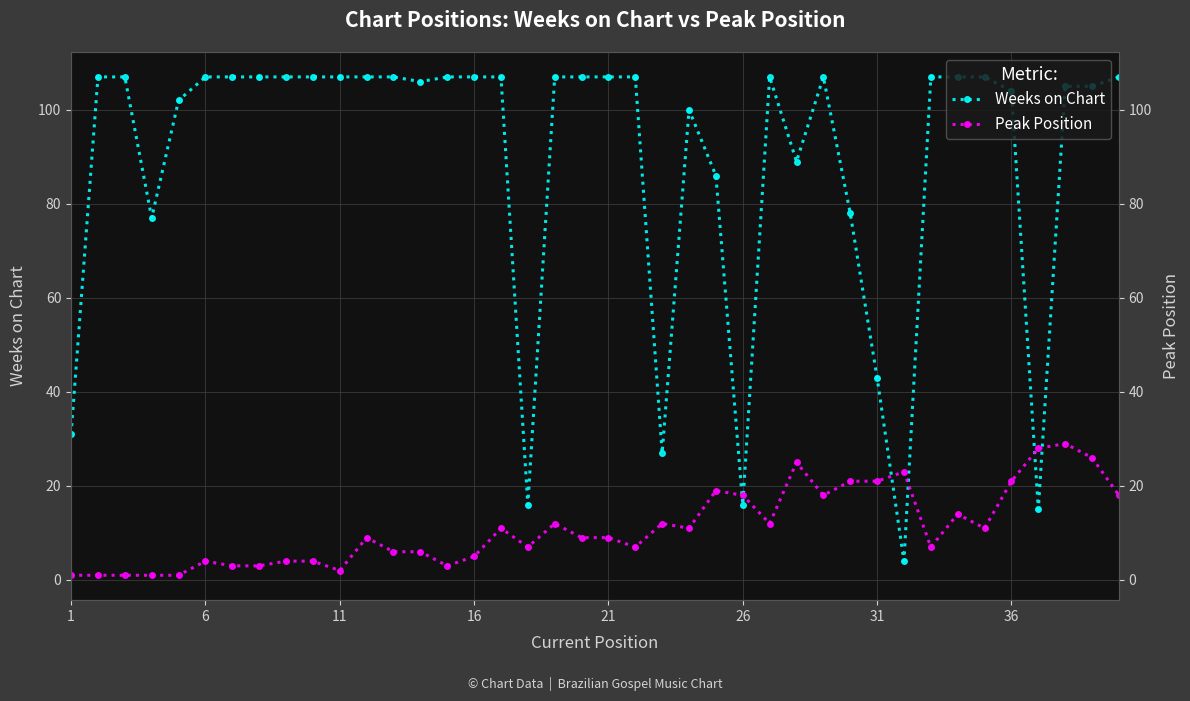

What are all the series names shown in the legend?

Weeks on Chart, Peak Position